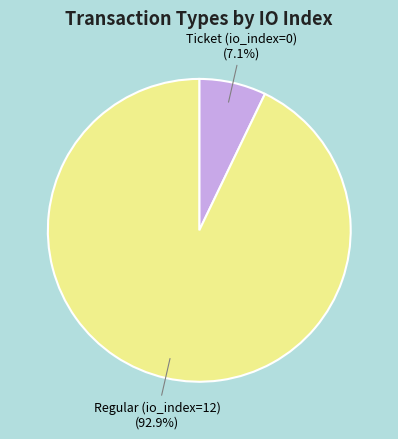

Does any single category account for the majority?

Yes